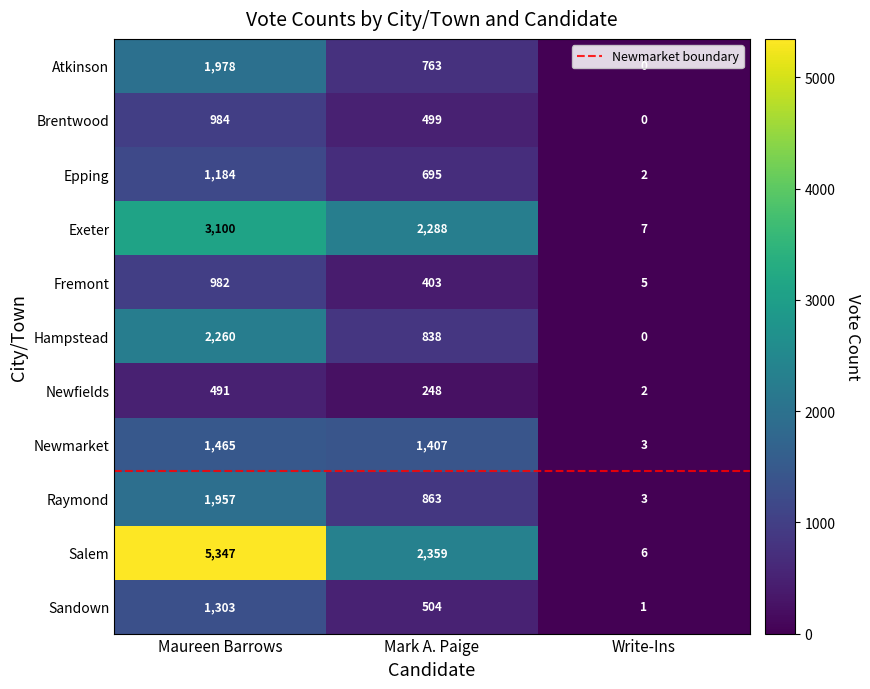

What is the spread (max minus min) of values at Write-Ins?

7